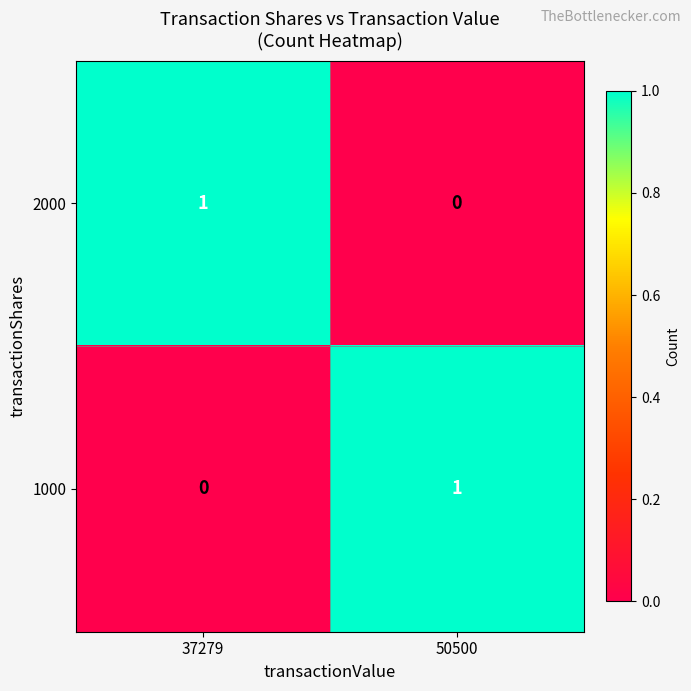

At how many categories does at least one series exceed 0?

2